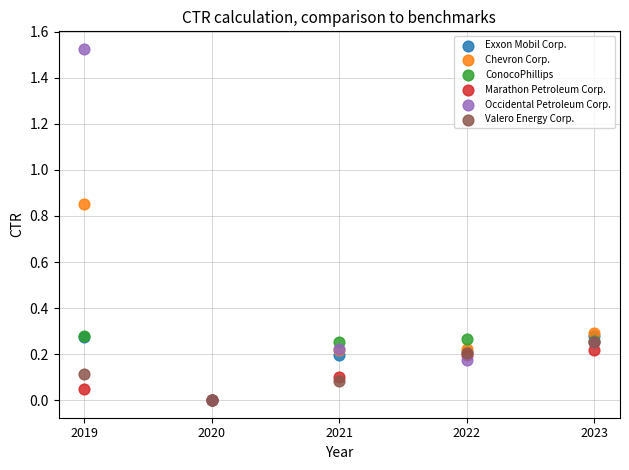

What are all the series names shown in the legend?

Exxon Mobil Corp., Chevron Corp., ConocoPhillips, Marathon Petroleum Corp., Occidental Petroleum Corp., Valero Energy Corp.